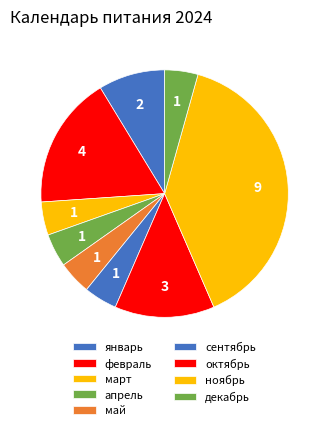

What percentage is the май slice, to the nearest percent?

4%